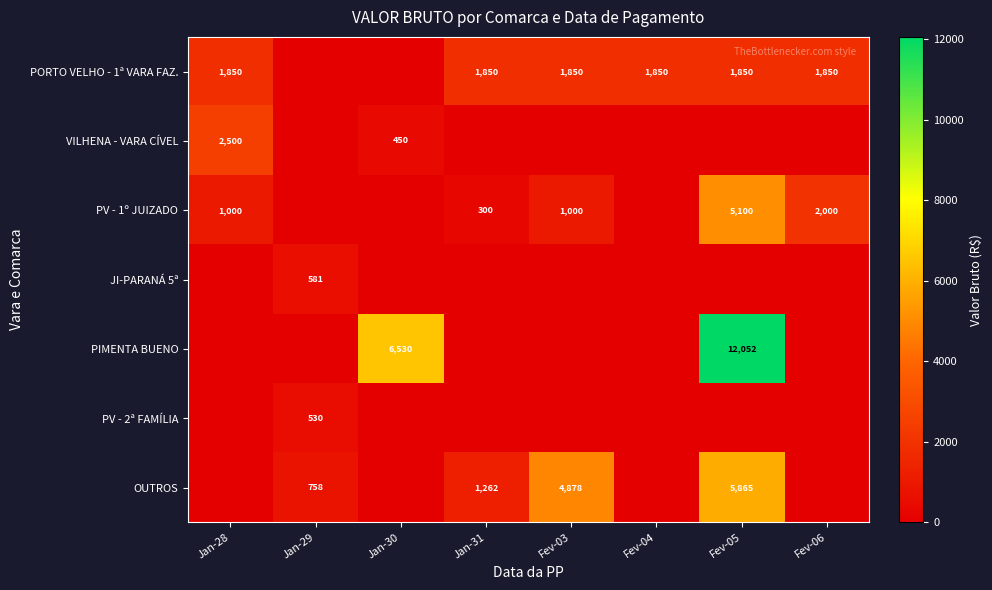

The value of OUTROS at Fev-05 is 2128. True or false?

False